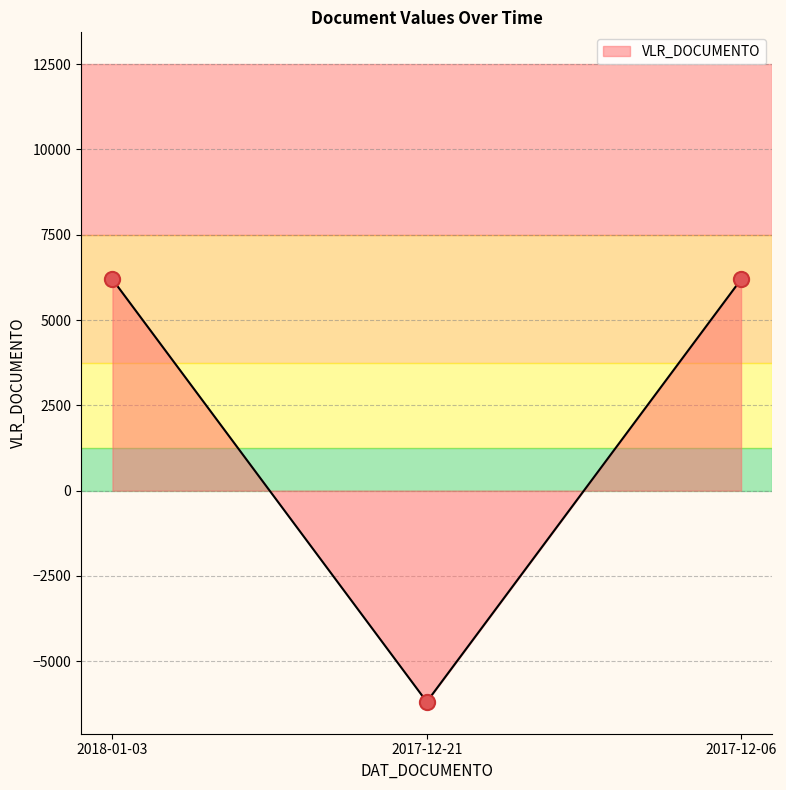

Which has a higher value, 2018-01-03 or 2017-12-06?

2018-01-03